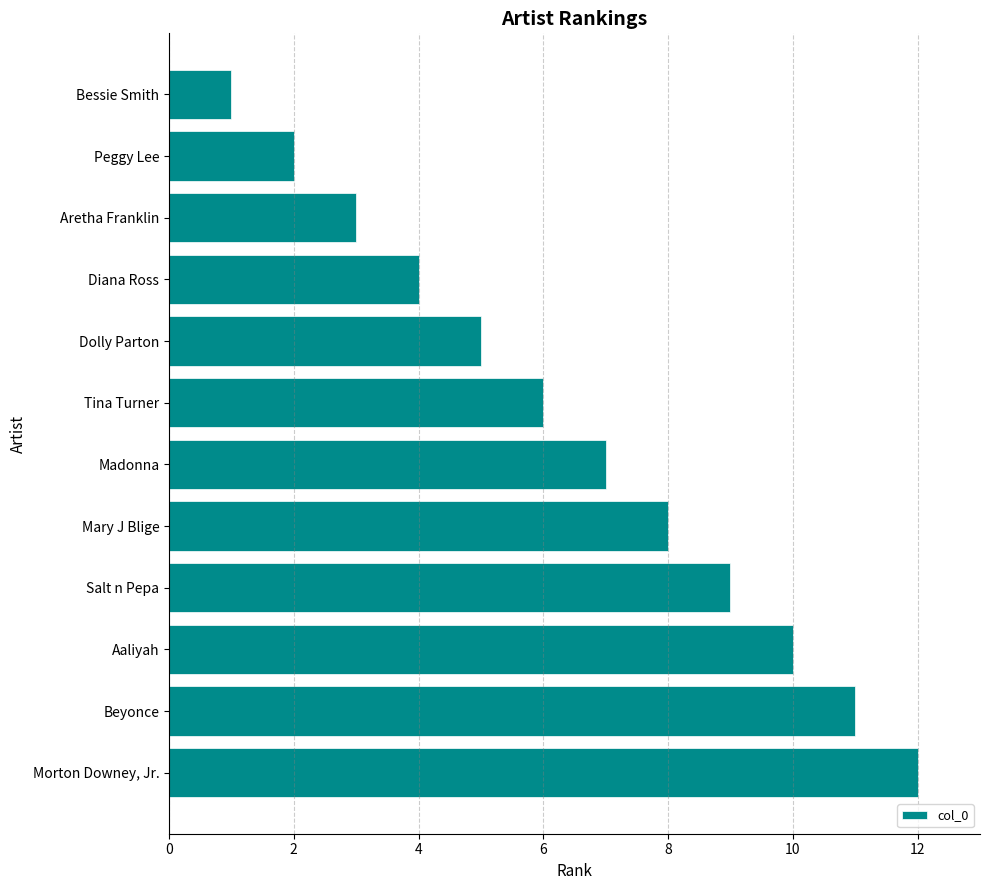

What is the ratio of the value at Beyonce to the value at Dolly Parton?

2.2